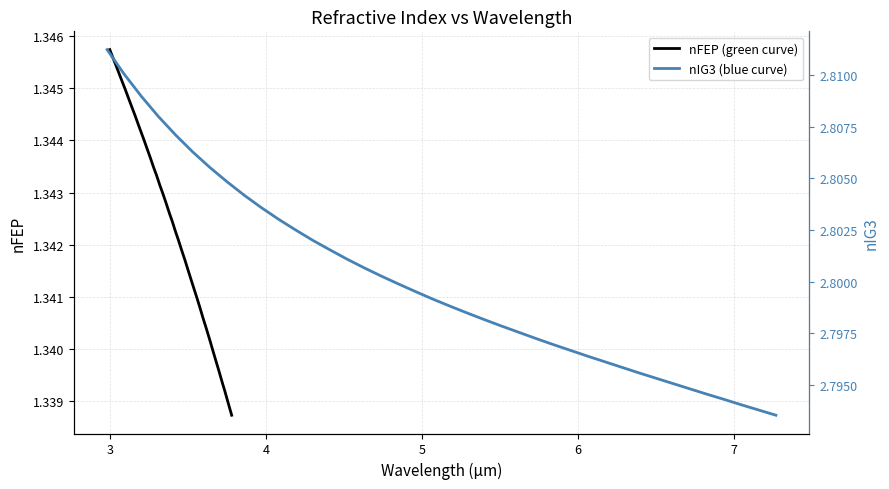

True or false: nFEP (green curve) and nIG3 (blue curve) cross at least once.

False